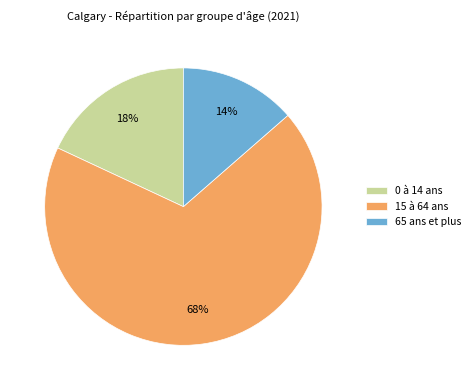

True or false: 0 à 14 ans accounts for 18% of the total.

True